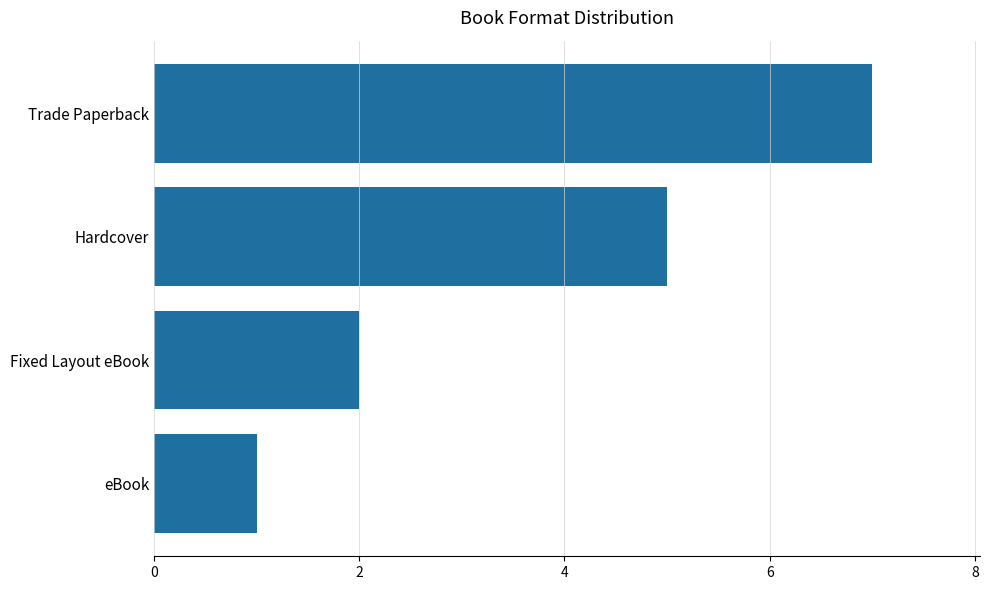

Rank the categories by value from lowest to highest.

eBook, Fixed Layout eBook, Hardcover, Trade Paperback